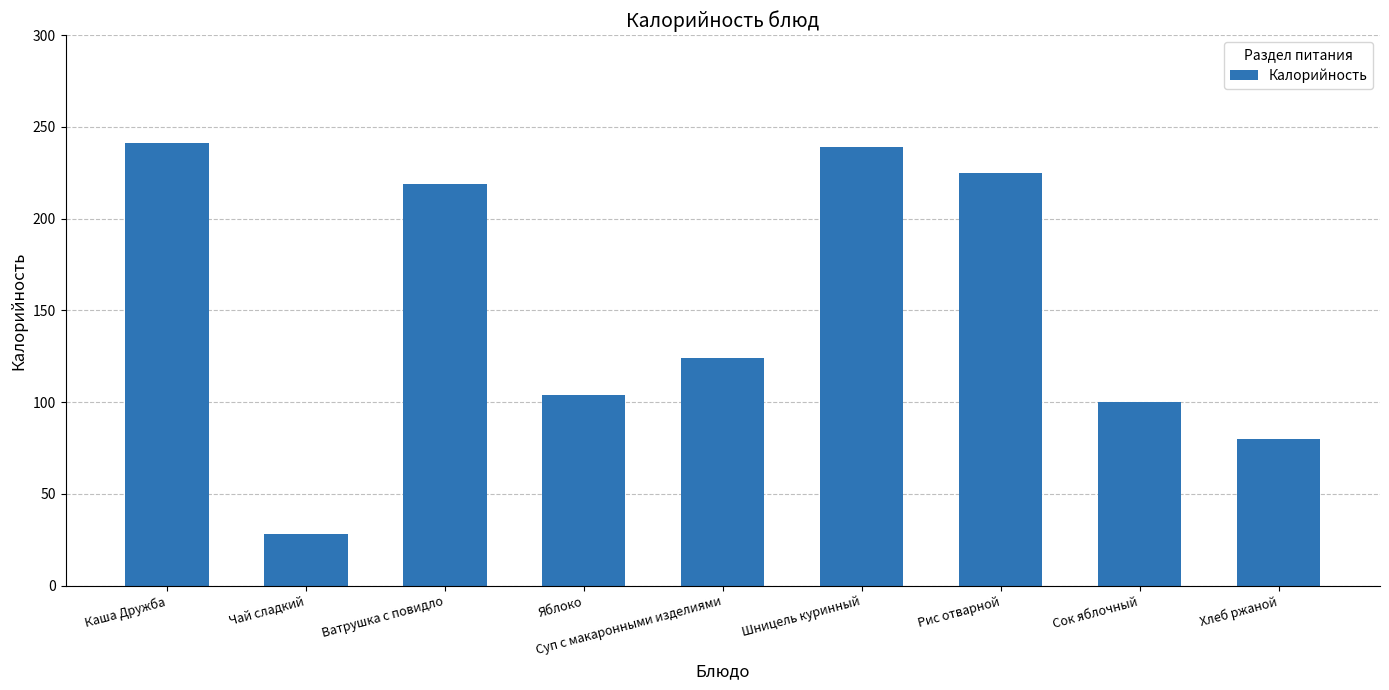

Does the chart contain stacked bars?

No